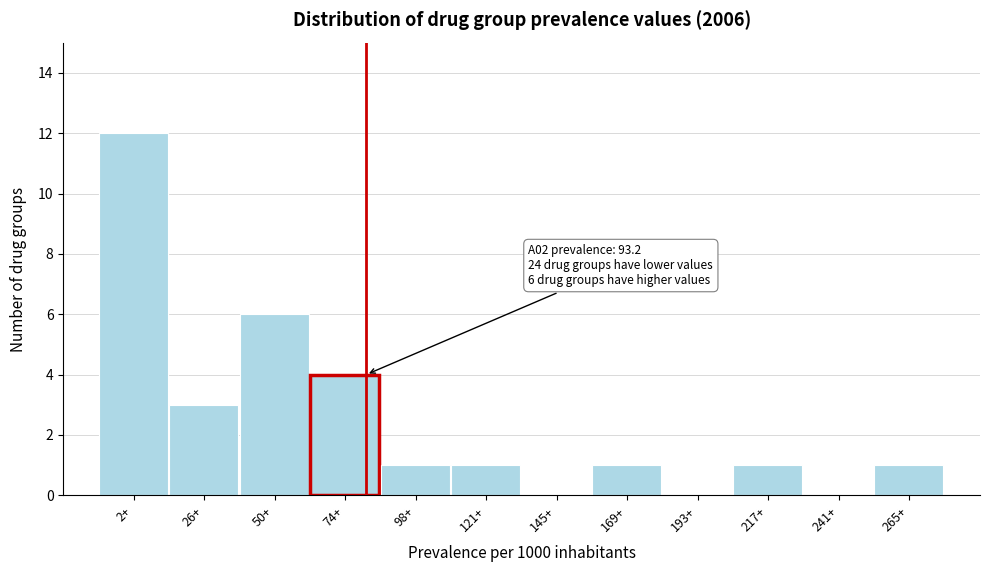

Reading left to right, what are all the values shown in this chart?

2+=12	26+=3	50+=6	74+=4	98+=1	121+=1	145+=0	169+=1	193+=0	217+=1	241+=0	265+=1